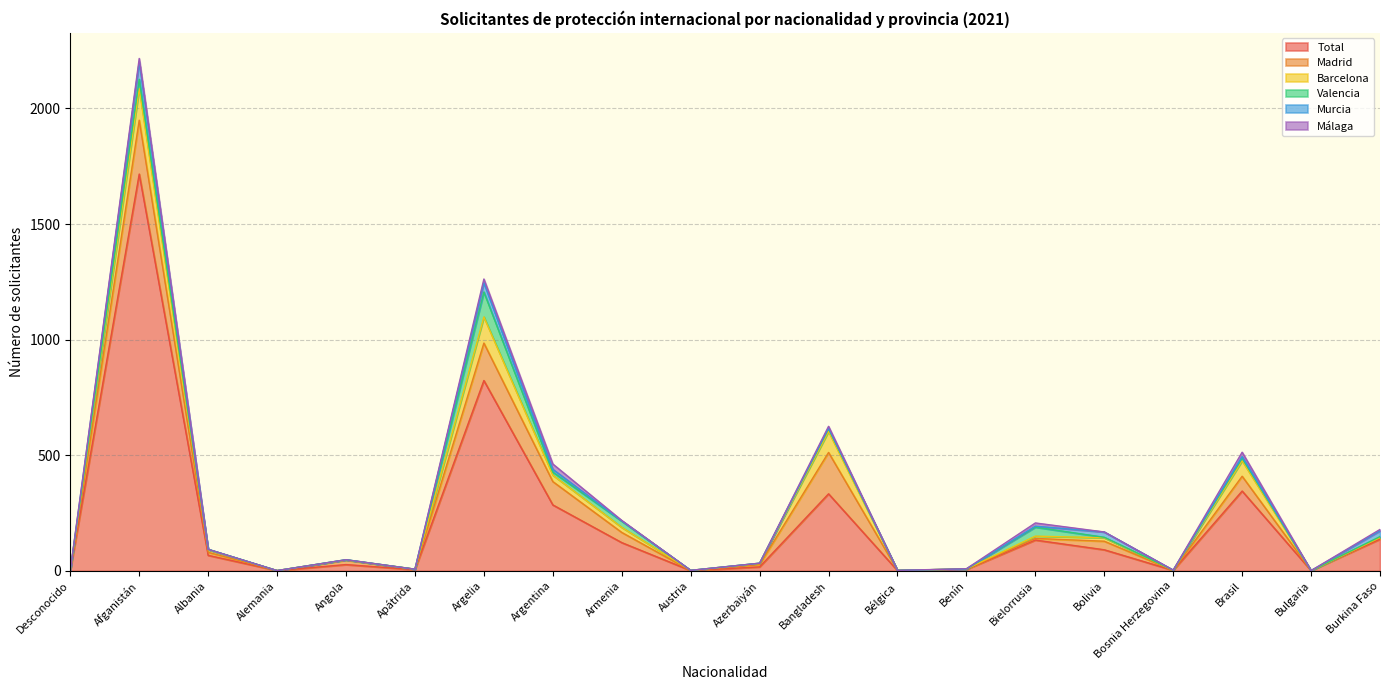

What is the highest value of the Total series?

1716